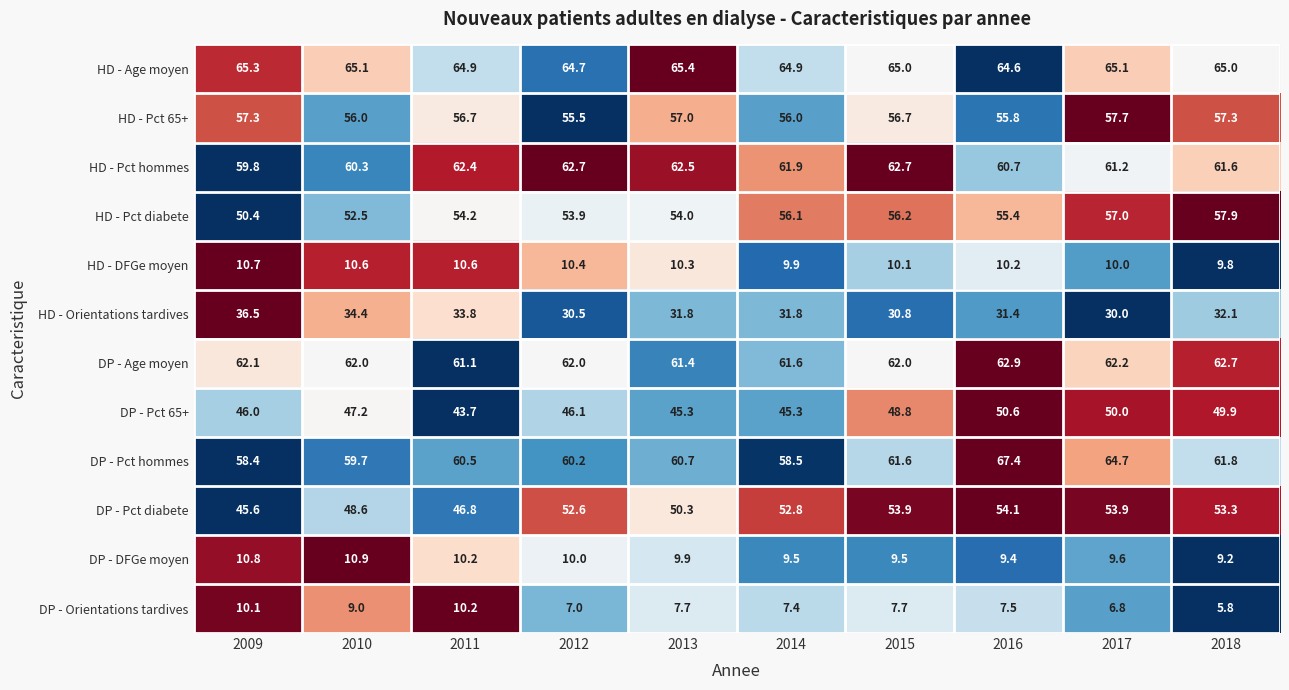

Which series has the largest total across all categories?

HD - Age moyen